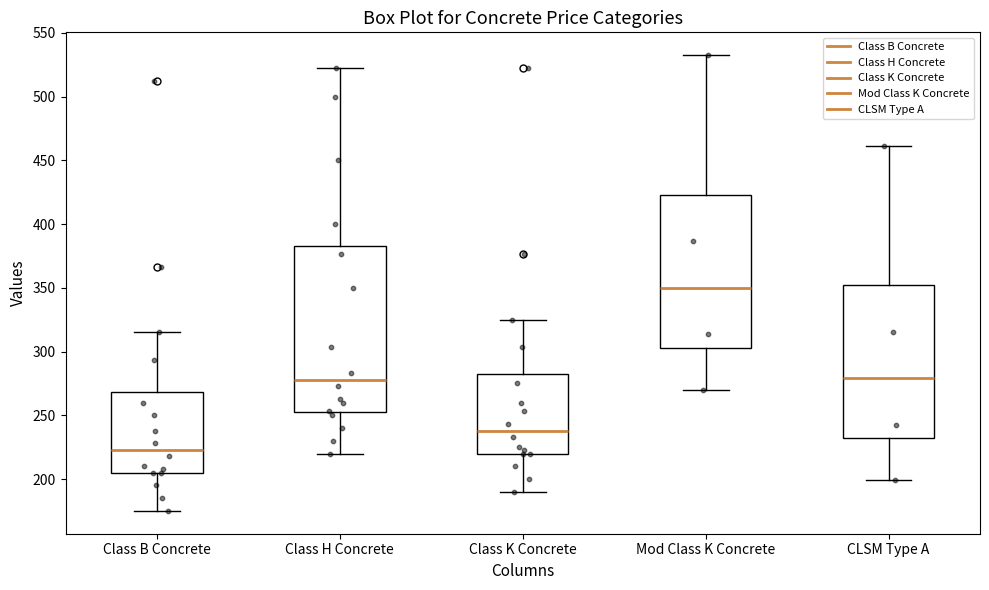

Reading left to right, transcribe this box plot: for each box, give where its median line is, the range the box spans, and where its two whiskers end, as read against the y-axis. The values are not printed on the chart, so give them approximately, as read against the axis.

Class B Concrete: median 225, box 205 to 270, whiskers 175 to 315
Class H Concrete: median 280, box 250 to 385, whiskers 220 to 525
Class K Concrete: median 240, box 220 to 280, whiskers 190 to 325
Mod Class K Concrete: median 350, box 305 to 425, whiskers 270 to 535
CLSM Type A: median 280, box 230 to 350, whiskers 200 to 460